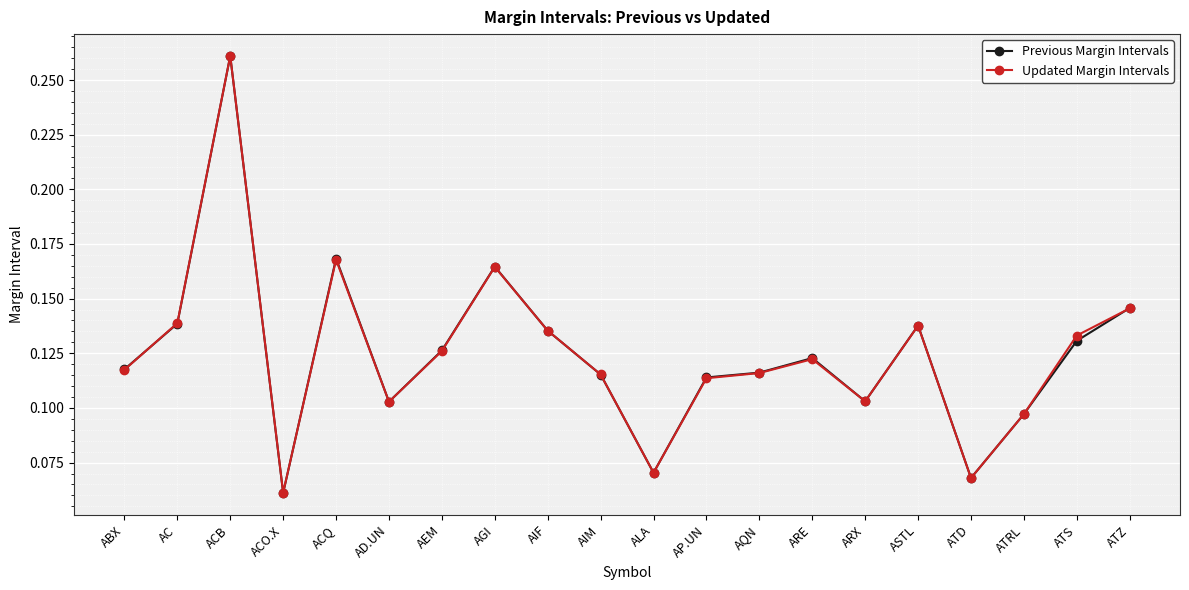

How many distinct data groups are displayed?

2